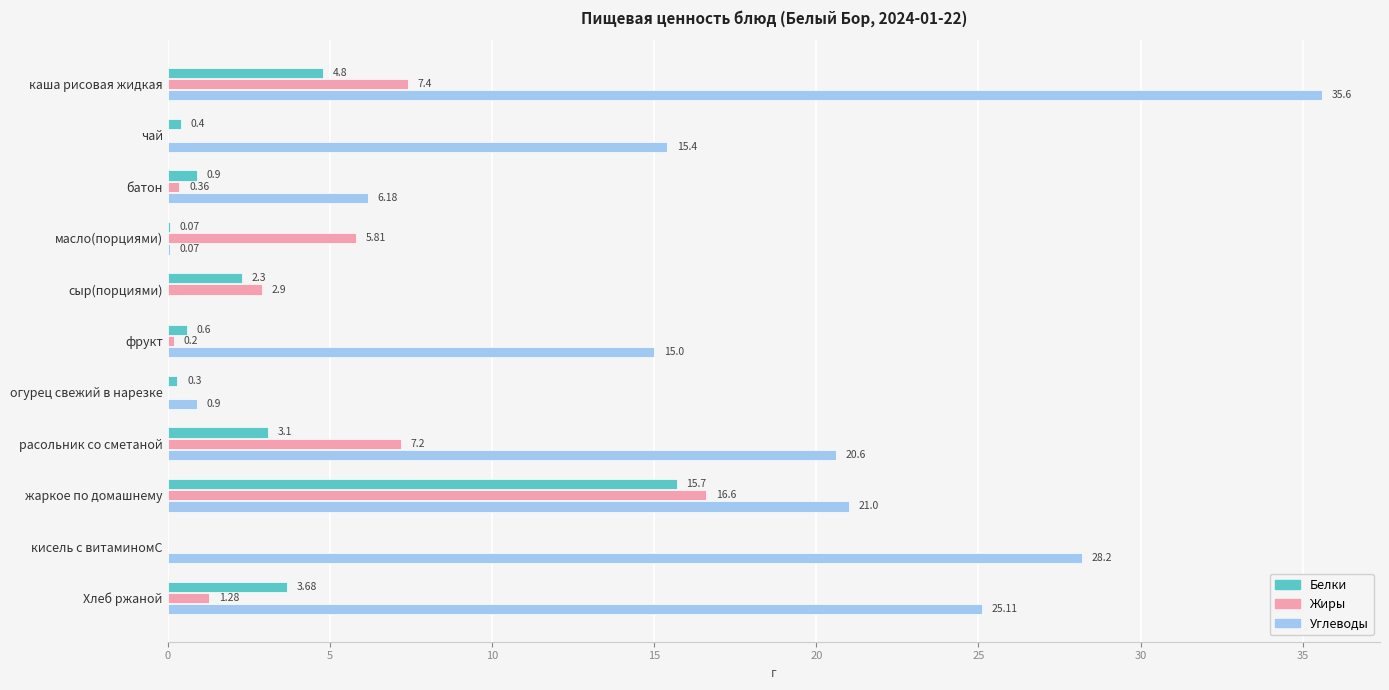

At which category is the sum across all series the highest?

жаркое по домашнему